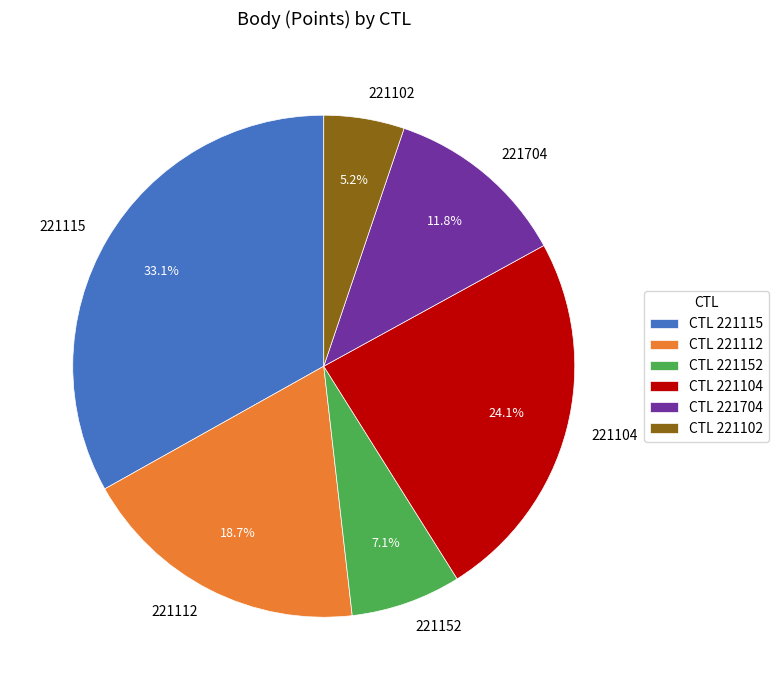

What percentage is the 221102 slice, to the nearest percent?

5%